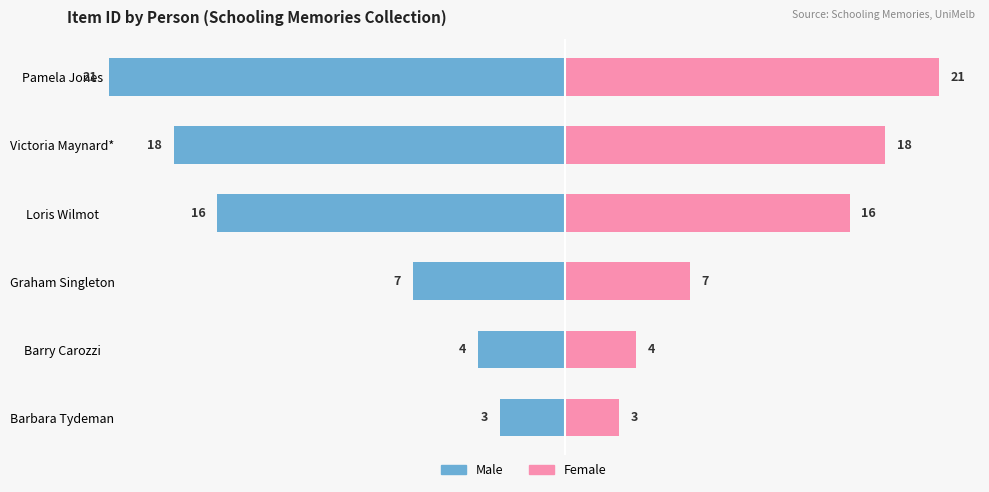

Rank the series by their average value, from highest to lowest.

Female, Male